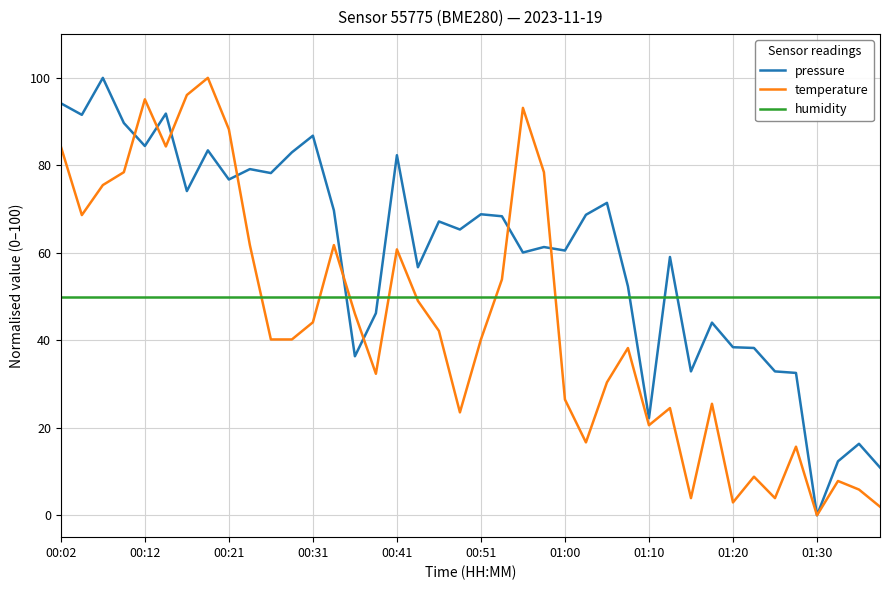

Does the chart display data point markers on the line(s)?

No